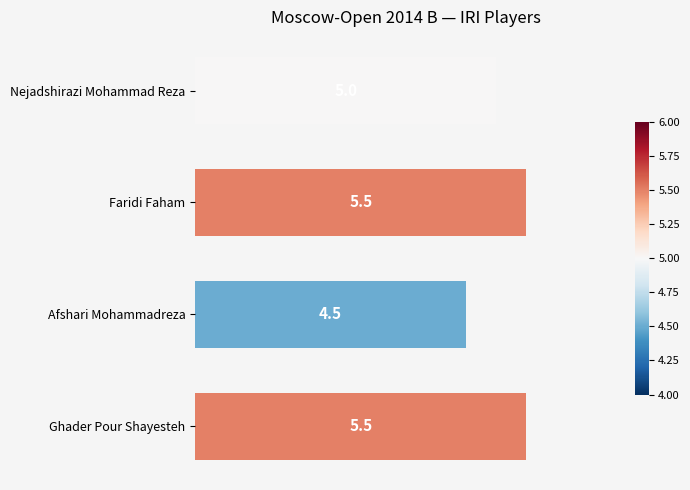

Is it true that the value at Faridi Faham is 8.0?

False